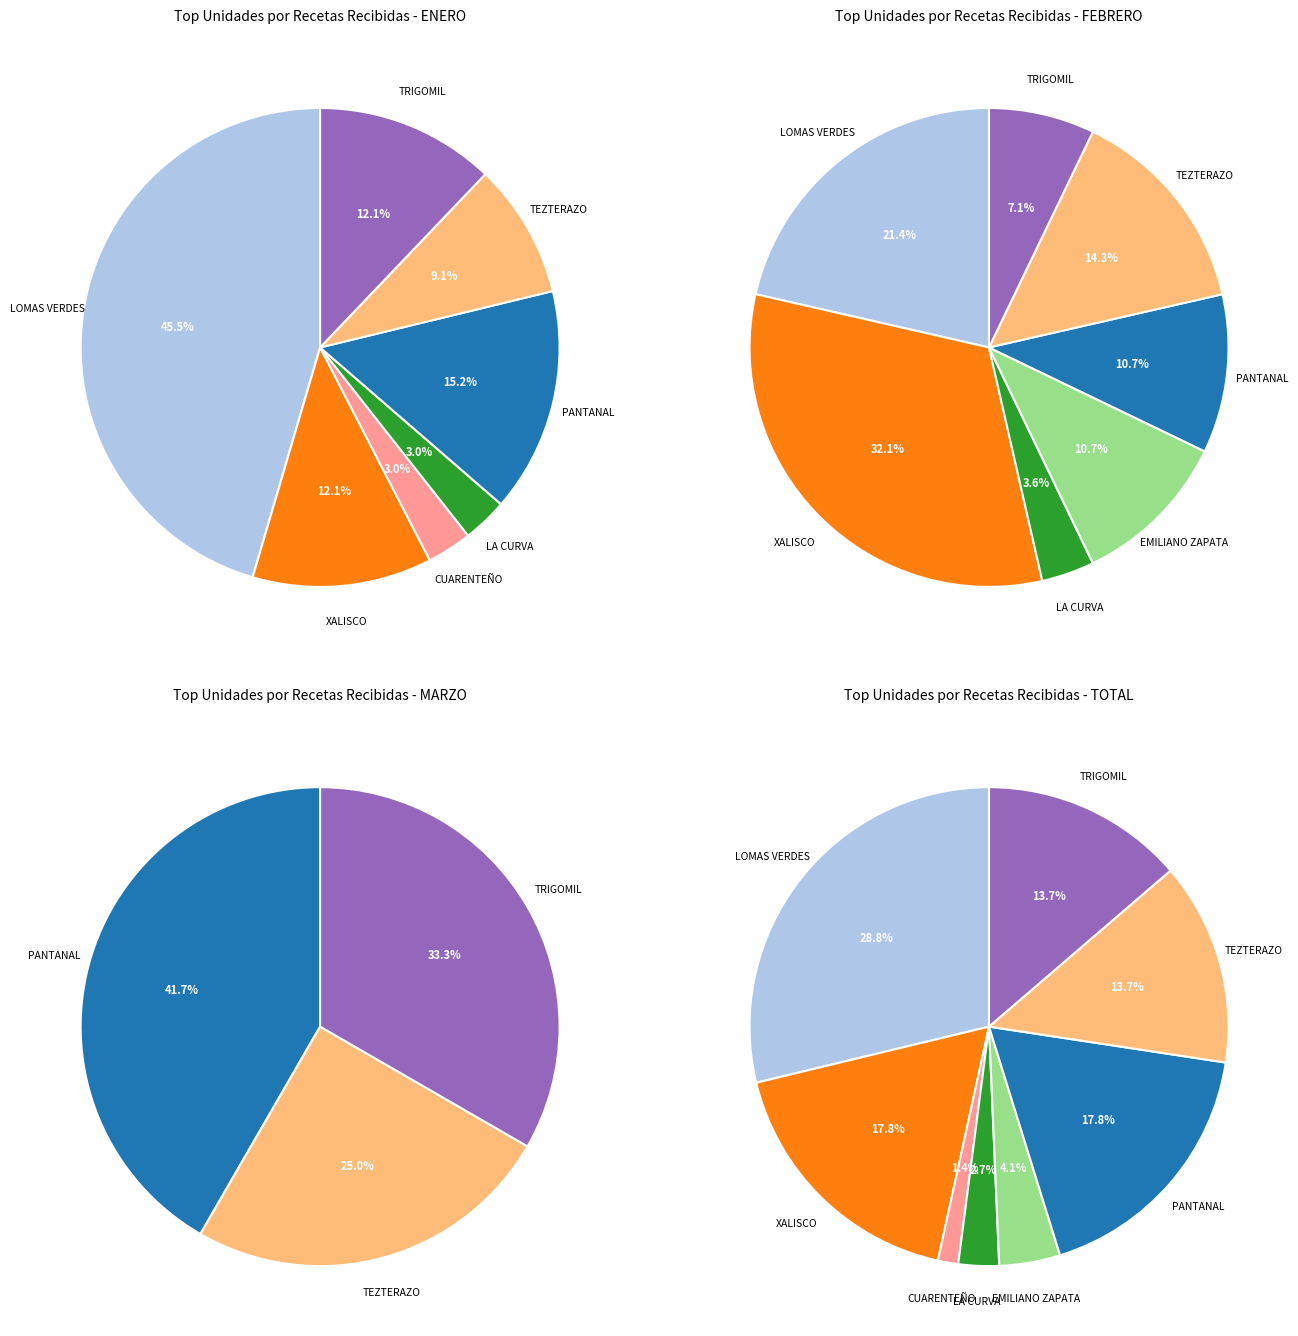

To the nearest percent, what percentage of the pie is TRIGOMIL?

33%